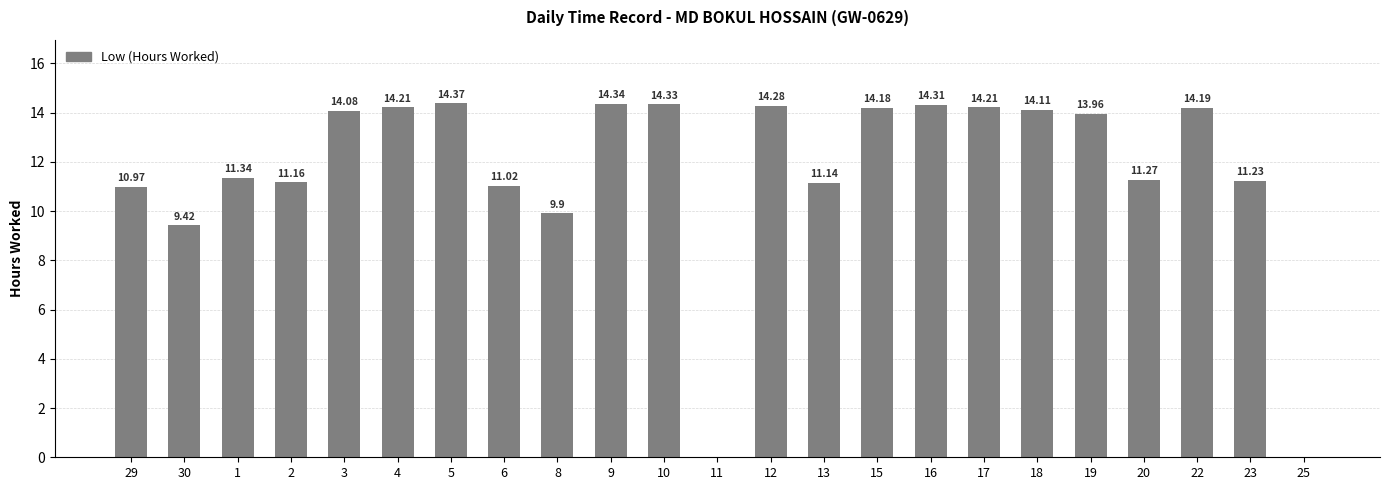

Which has a higher value, 11 or 20?

20